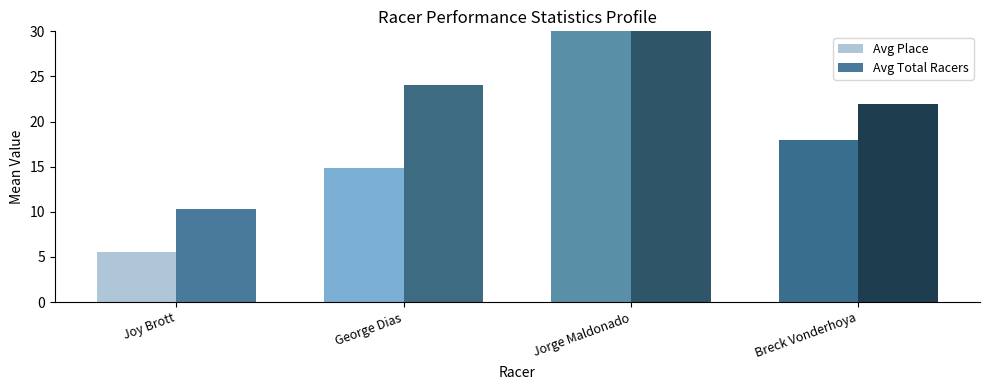

List the series in order of their overall mean, lowest first.

Avg Place, Avg Total Racers